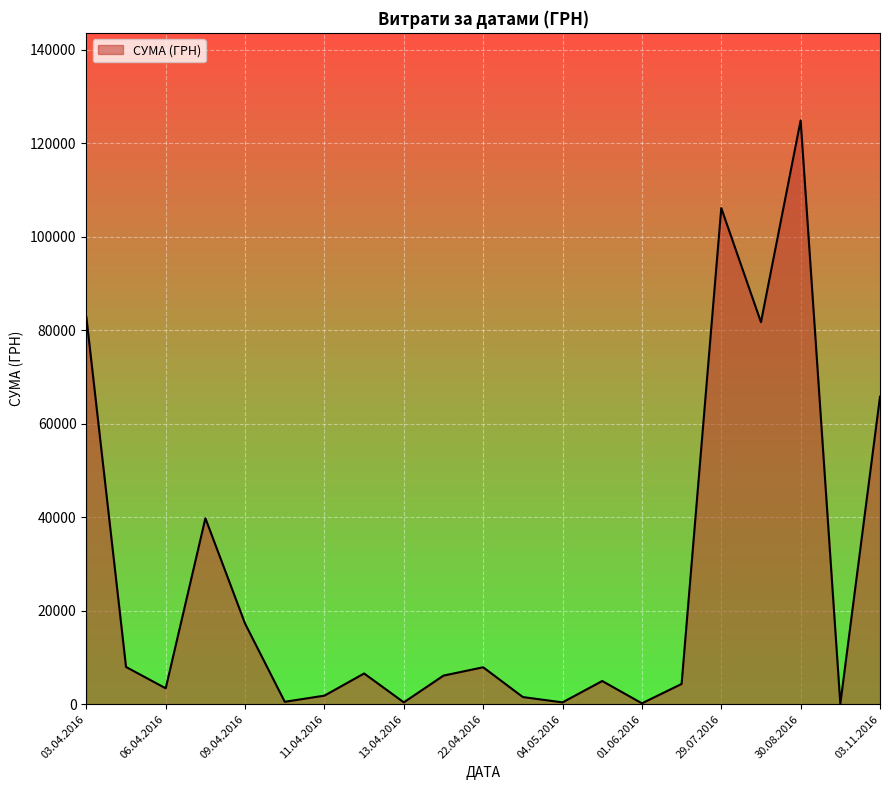

What is the greatest value displayed?

124904.8